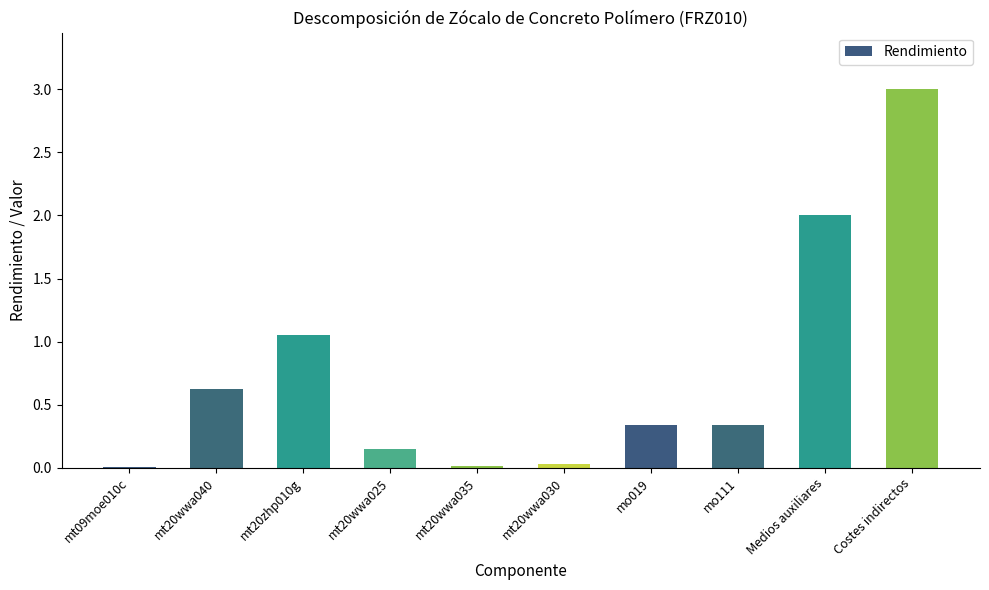

What is the maximum value shown in the chart?

3.0